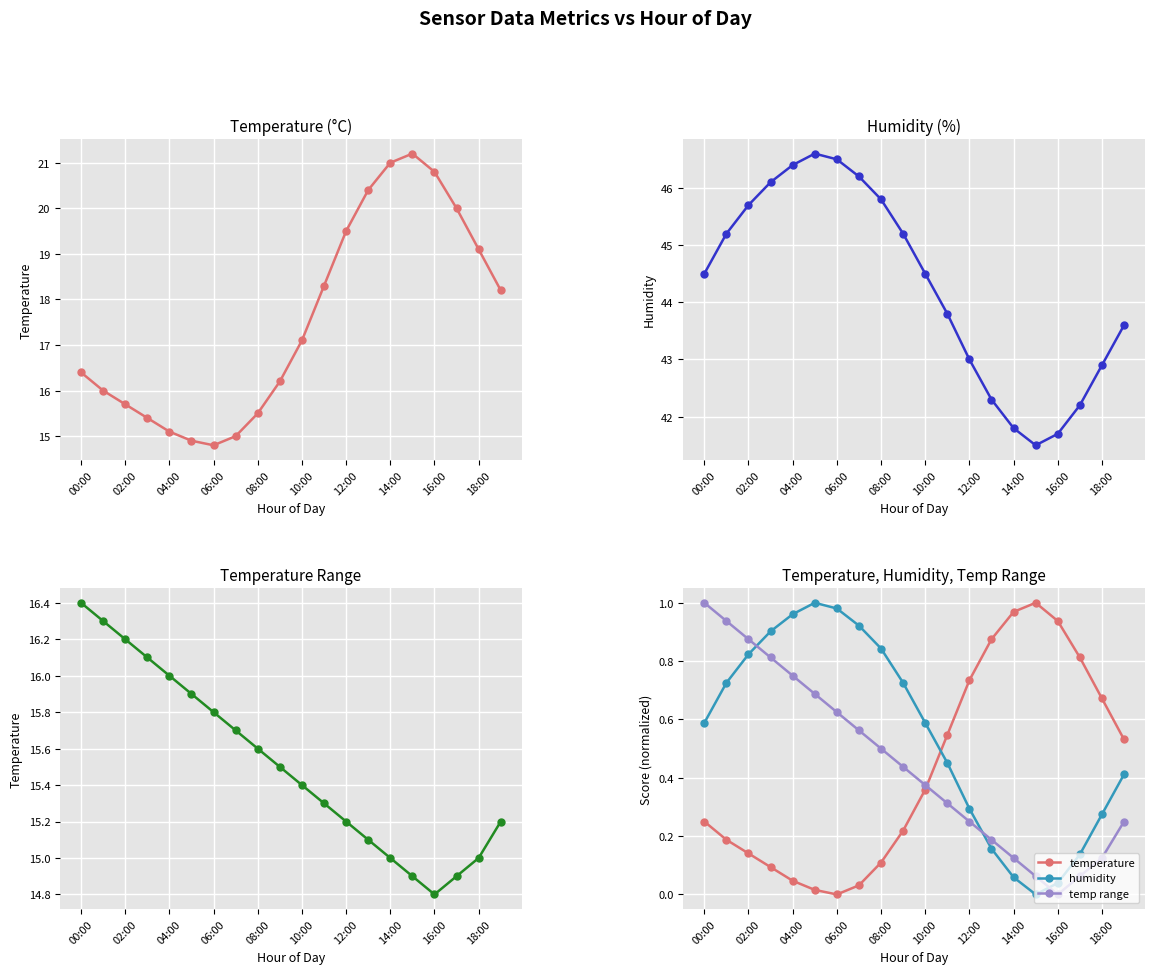

What is the maximum value shown in the chart?

1.0